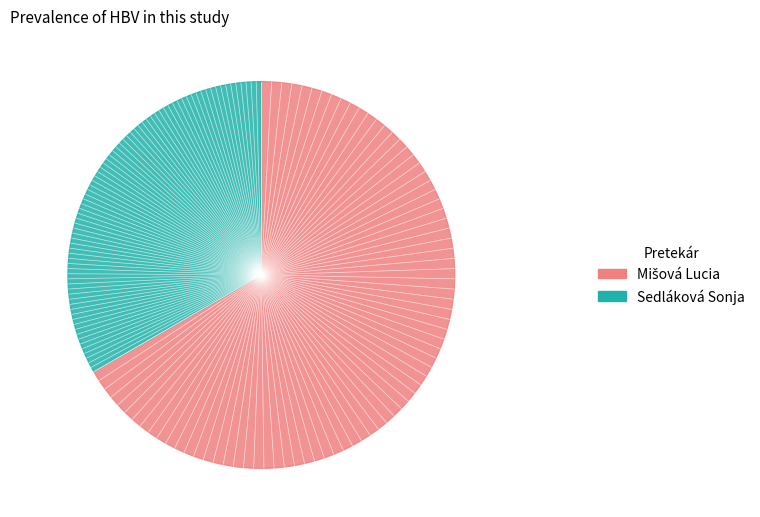

How many segments does this pie chart have?

2